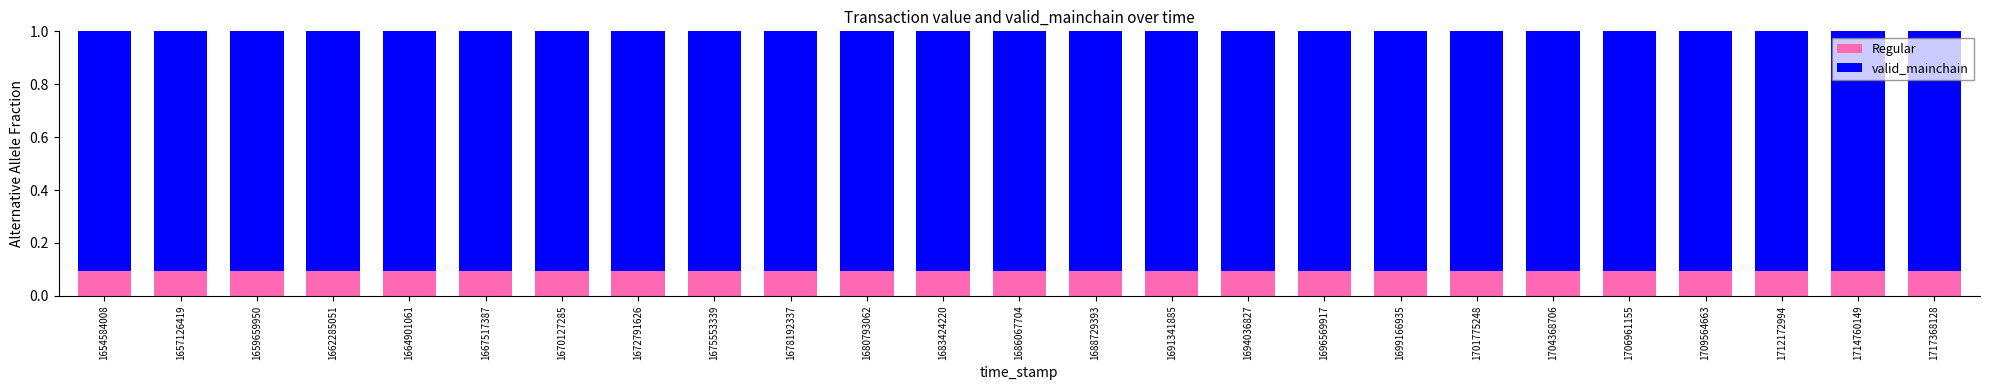

The value of Regular at 1680793062 is 0.0. True or false?

False